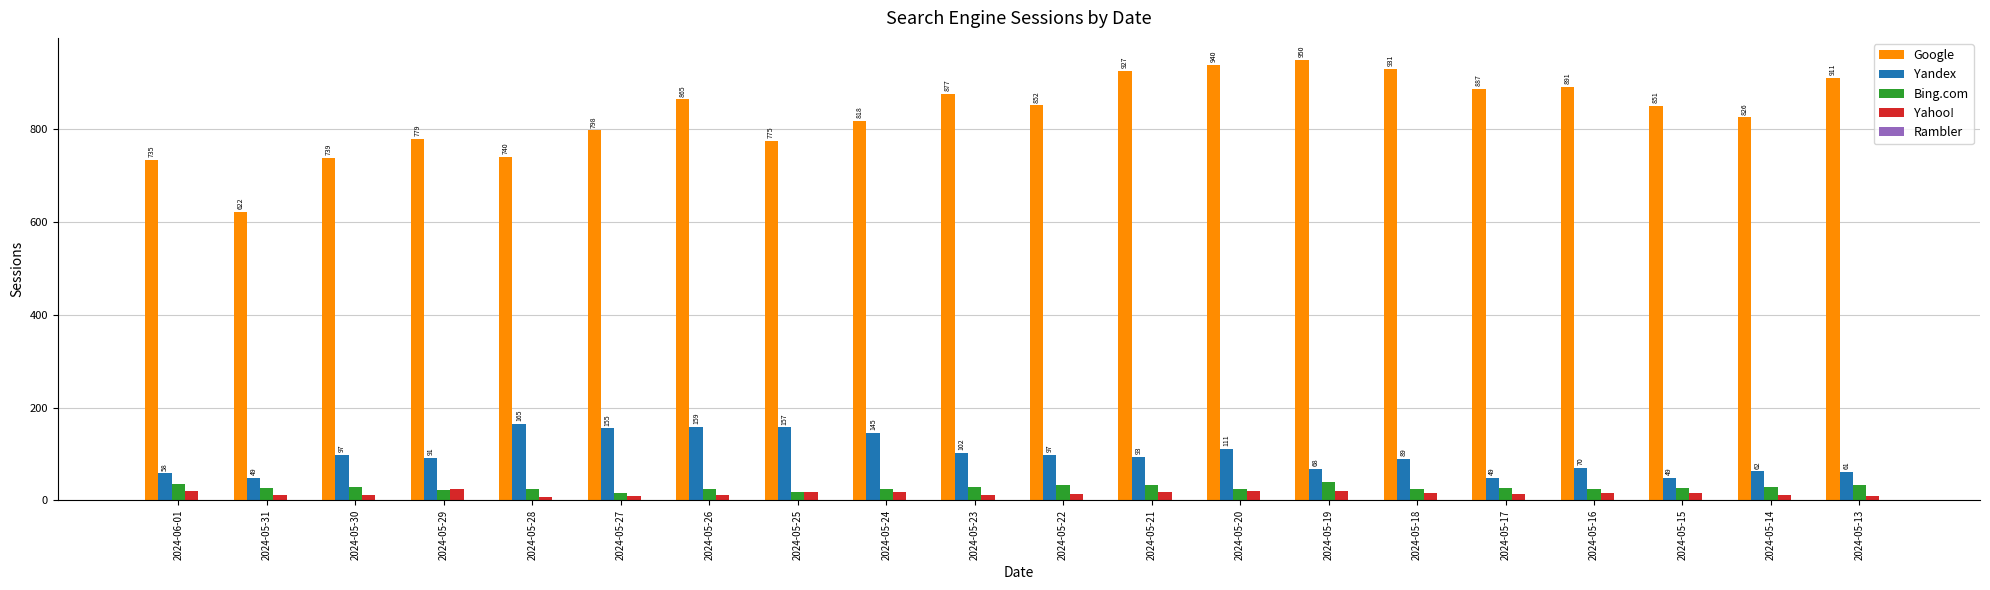

The value of Google at 2024-05-29 is 779. True or false?

True